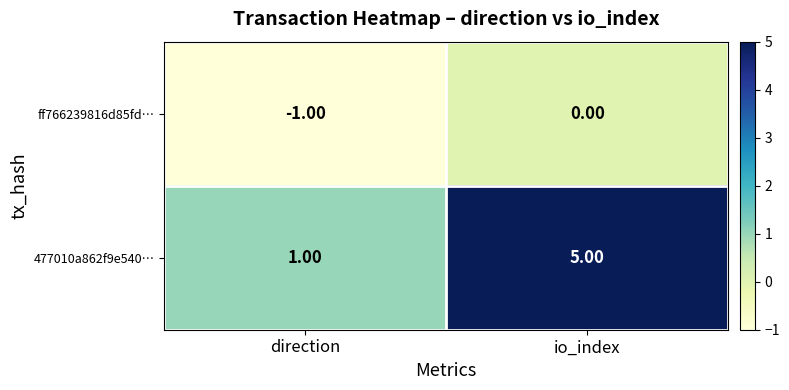

Which series has the largest total across all categories?

477010a862f9e540…